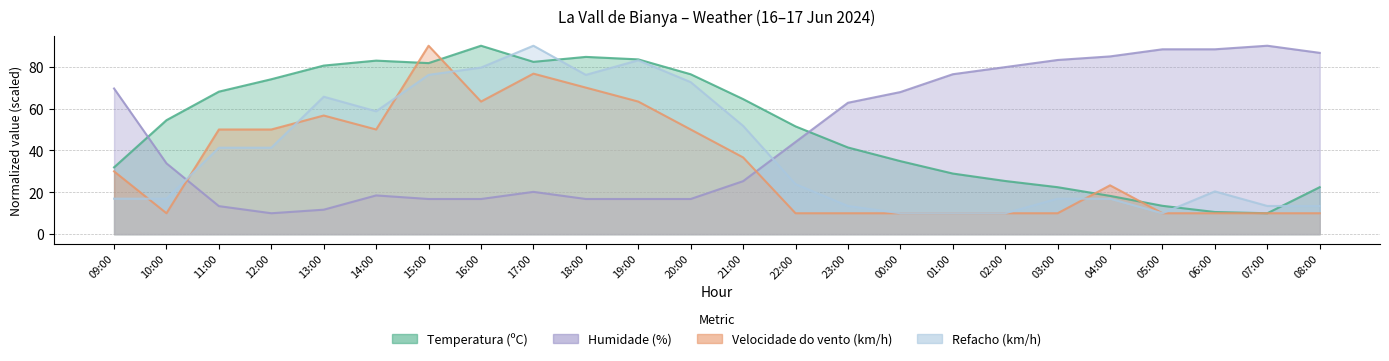

In Temperatura (ºC), how many points are lower than both neighbors (excluding endpoints)?

3